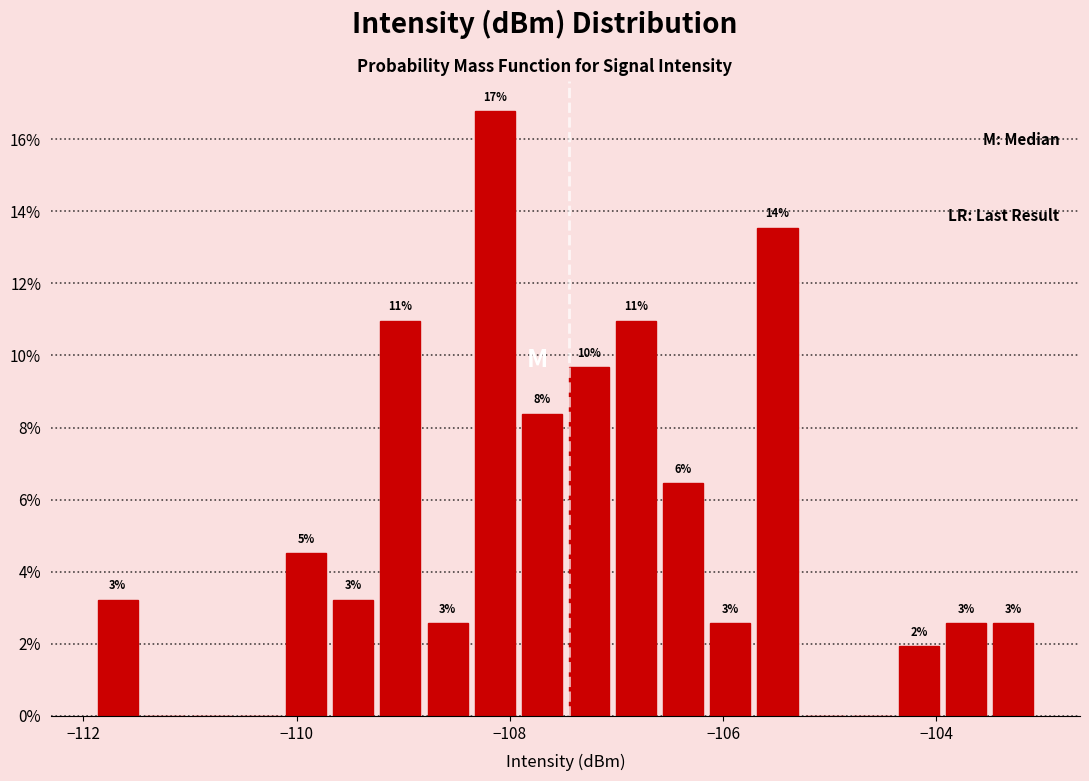

Read against the x-axis, roughly where is the centre of the tallest bar?

-108.2